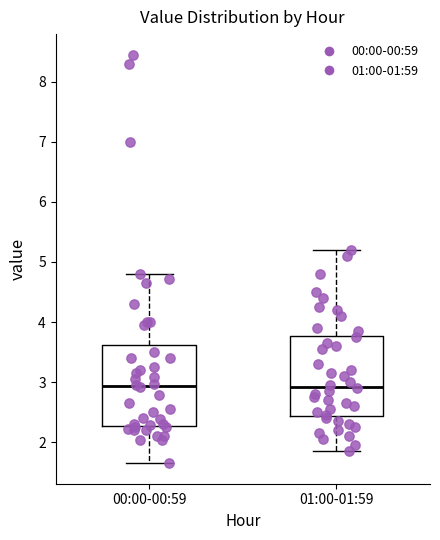

Reading left to right, read every box against the y-axis: the position of its median line, the range the box covers, and the ends of its whiskers. The values are not printed on the chart, so give them approximately, as read against the axis.

00:00-00:59: median 2.9, box 2.3 to 3.6, whiskers 1.7 to 4.8
01:00-01:59: median 2.9, box 2.4 to 3.8, whiskers 1.9 to 5.2